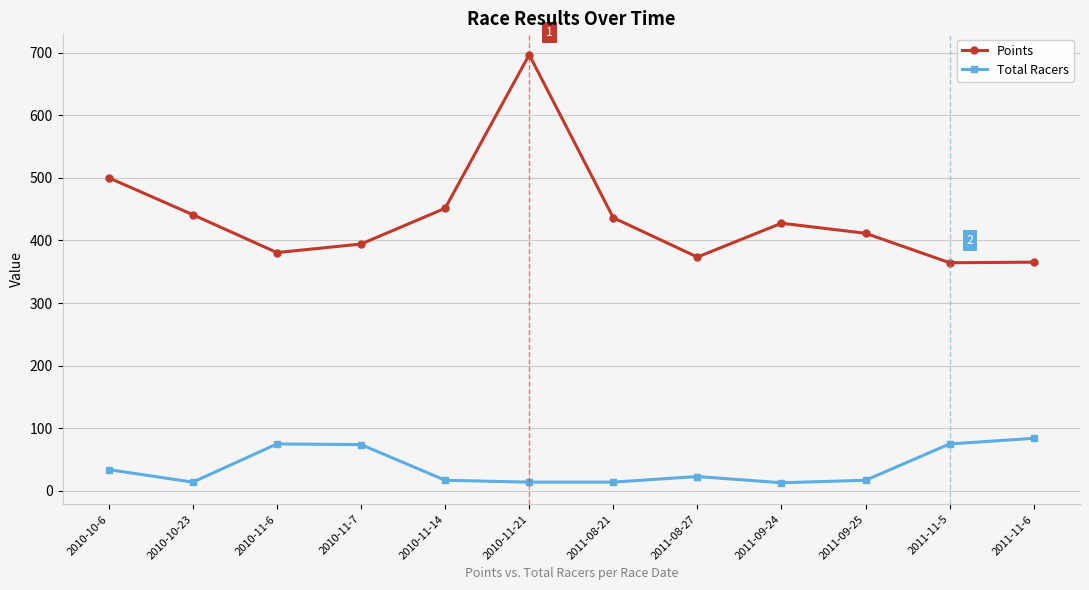

What is the difference between the maximum and second lowest values in the Points series?

331.3